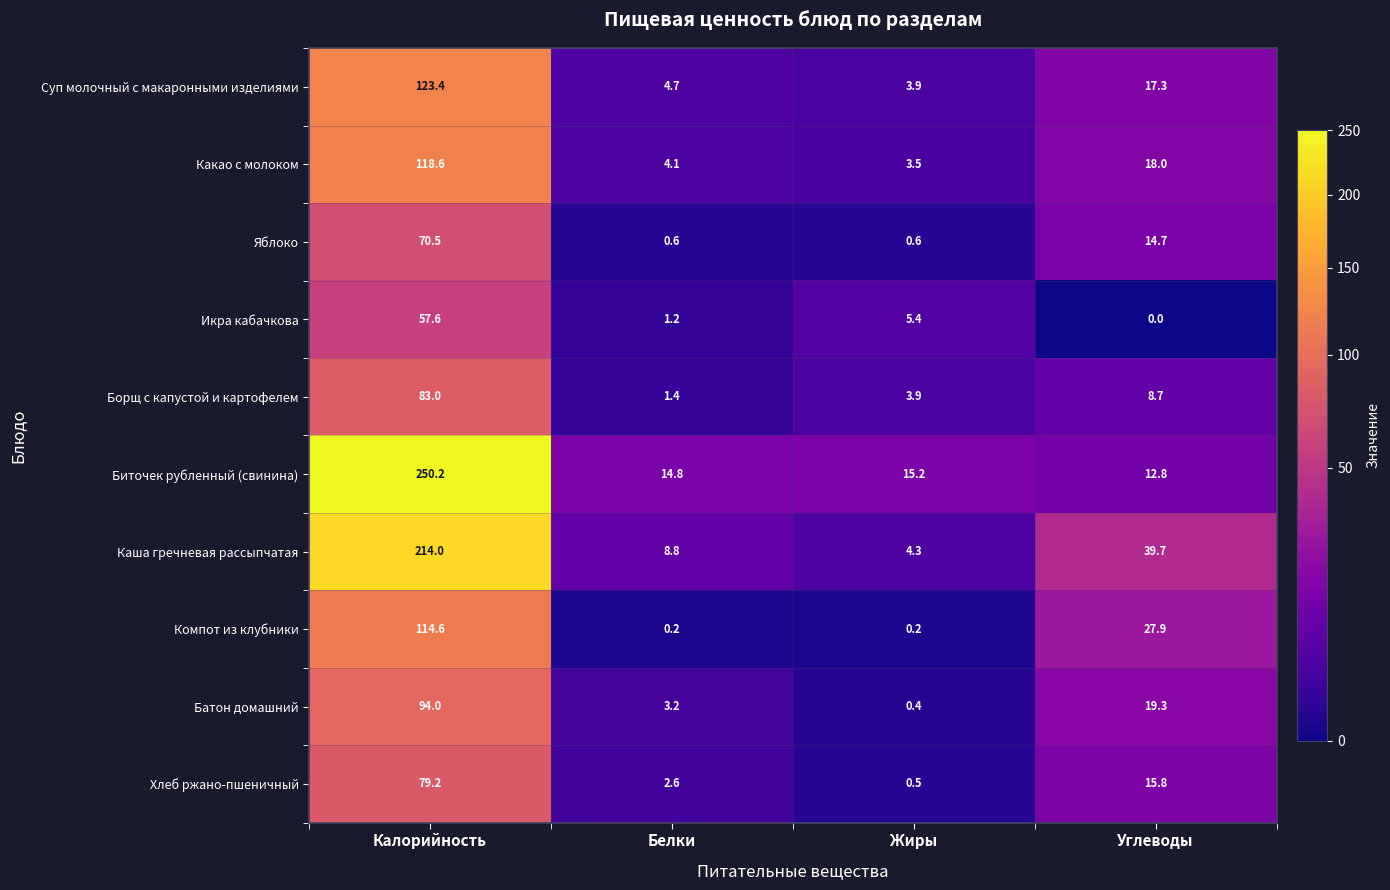

Is it true that Борщ с капустой и картофелем equals 14.1 at Углеводы?

False